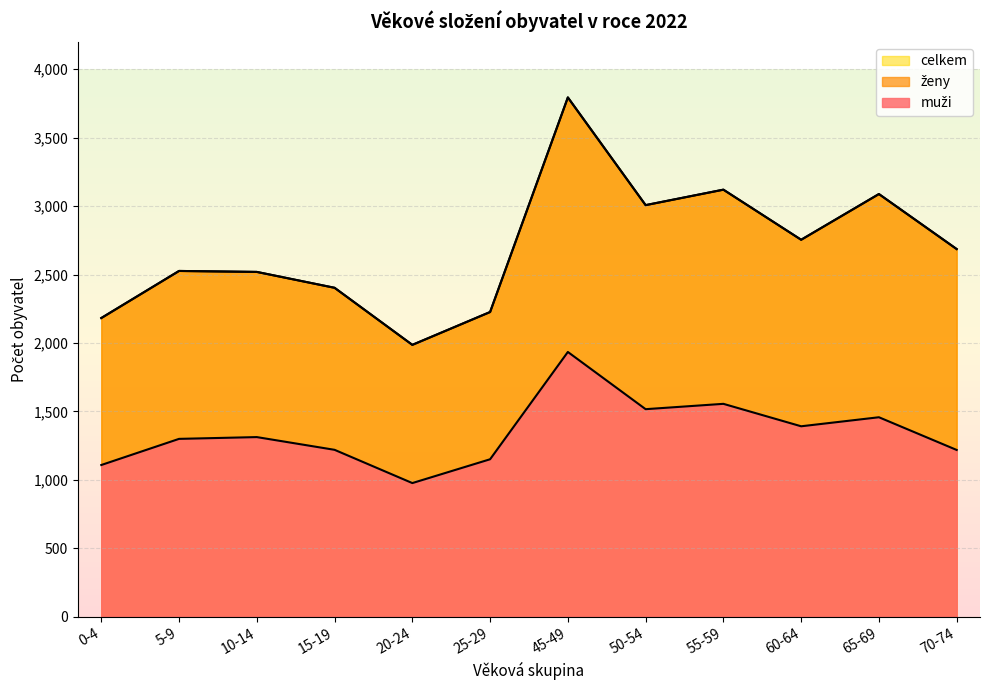

Which has a higher value, 60-64 or 20-24?

60-64